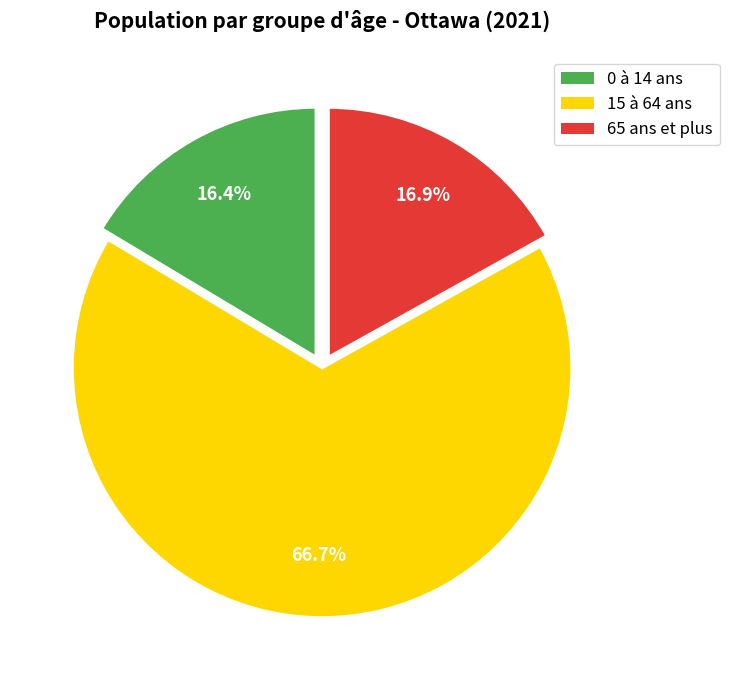

To the nearest percent, what is the combined percentage of 15 à 64 ans and 0 à 14 ans?

83%